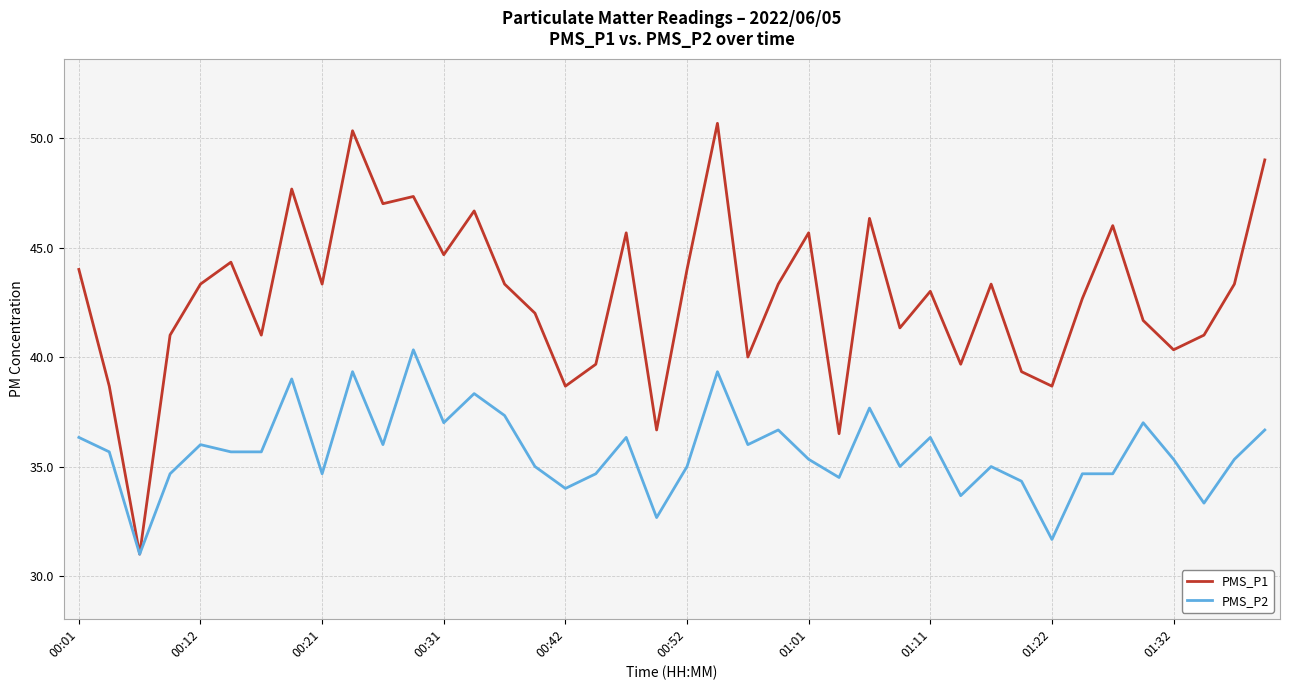

Which series has the largest range (max minus min)?

PMS_P1